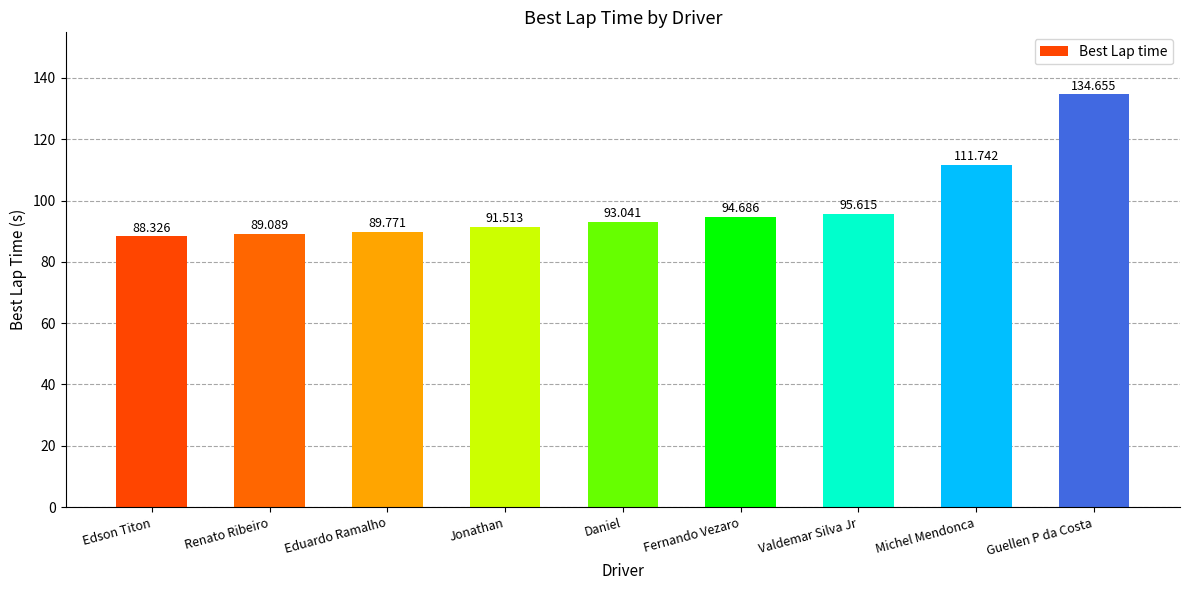

What is the sum of the values at Eduardo Ramalho and Guellen P da Costa?

224.4